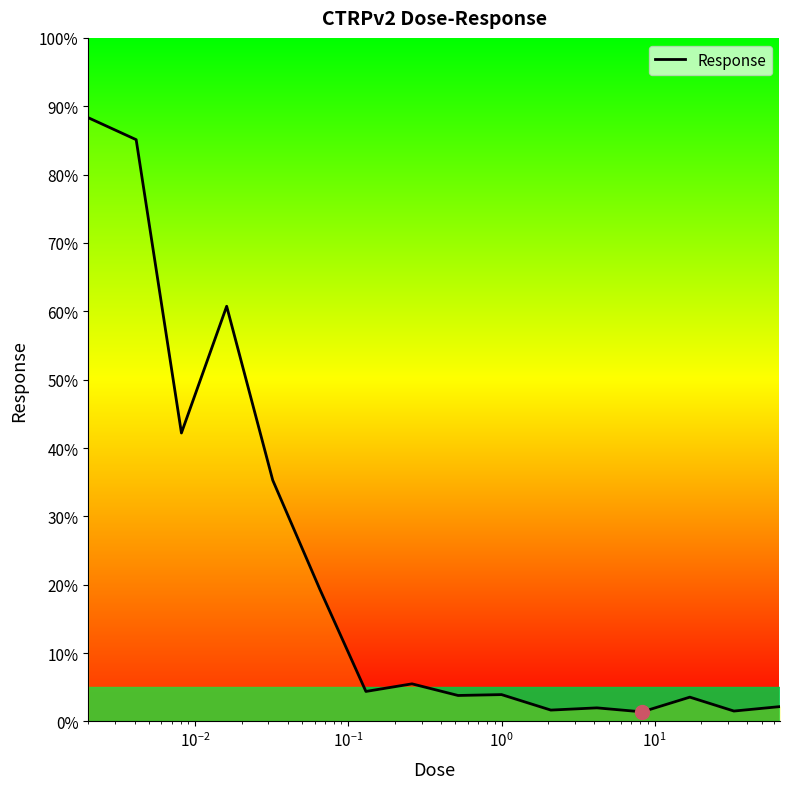

What is the difference between the maximum and minimum values?

86.9